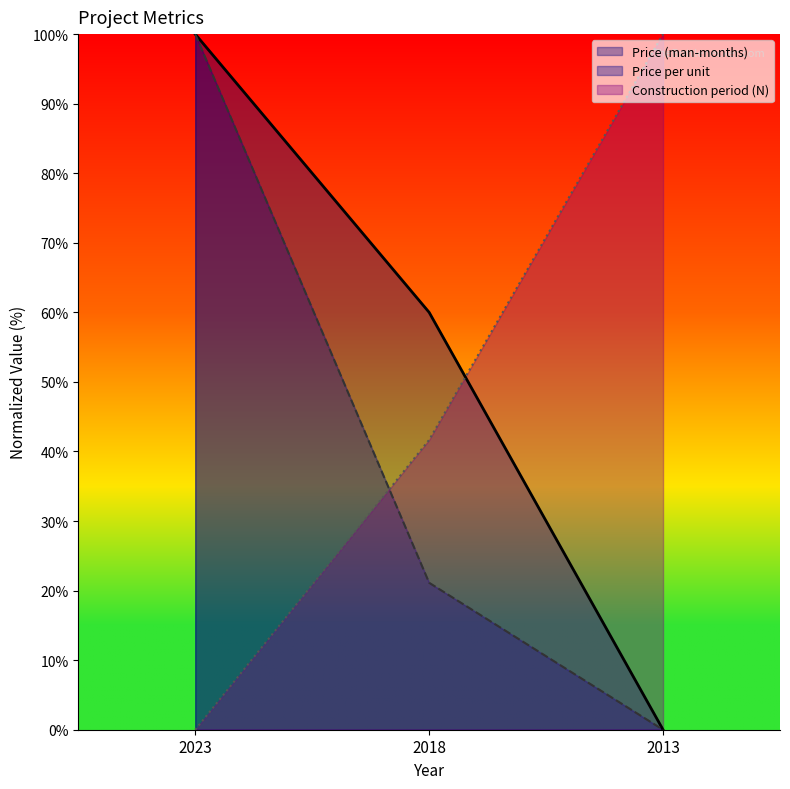

List the labels in order of Price per unit value, smallest first.

2013, 2018, 2023